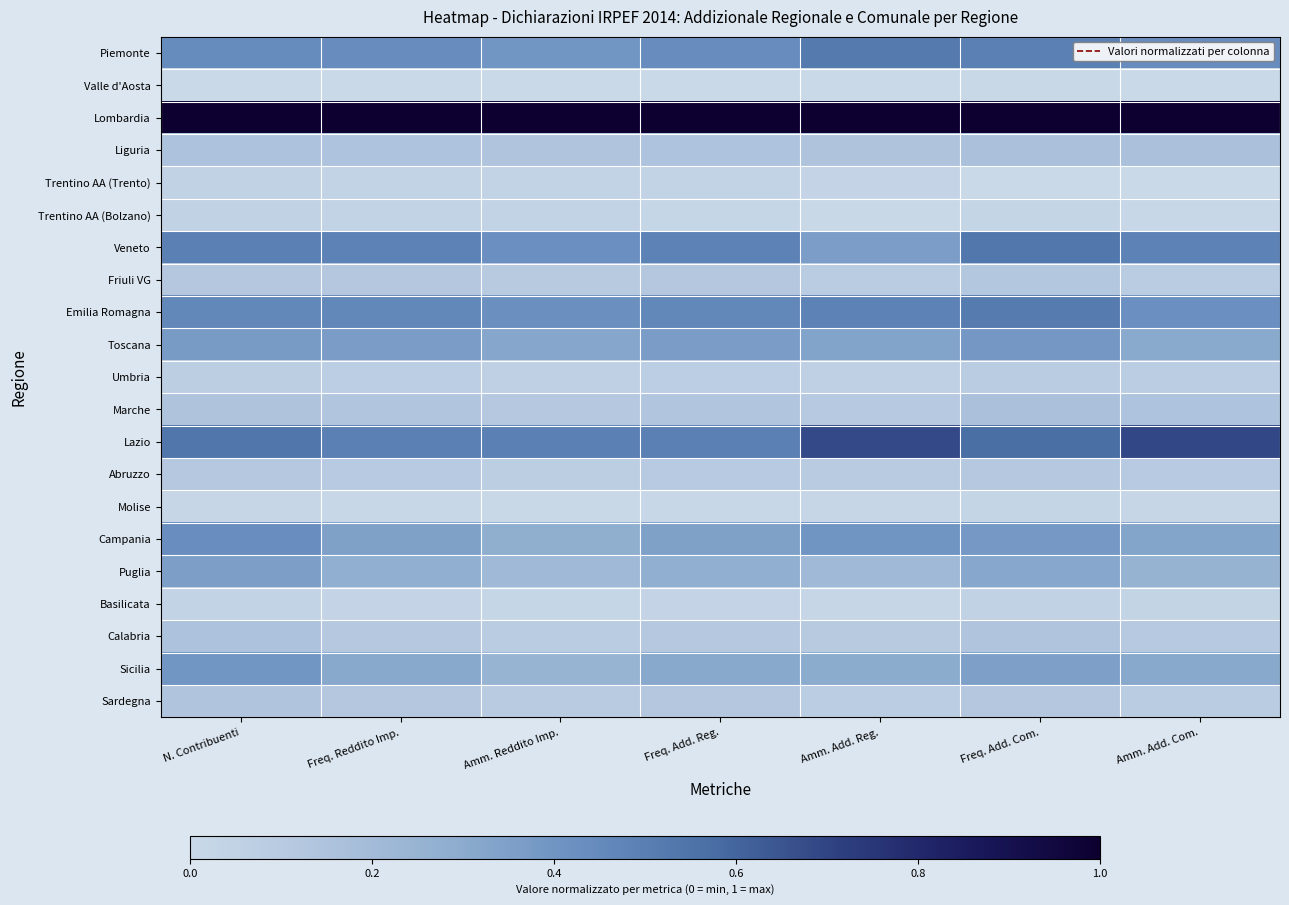

What is the difference between the highest and lowest values at N. Contribuenti?

1.0